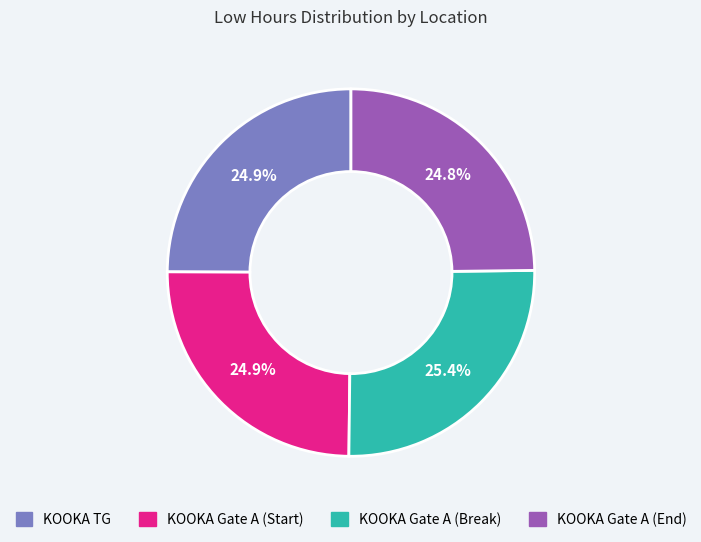

How much of the chart is everything except KOOKA Gate A (Start)?

75.1%